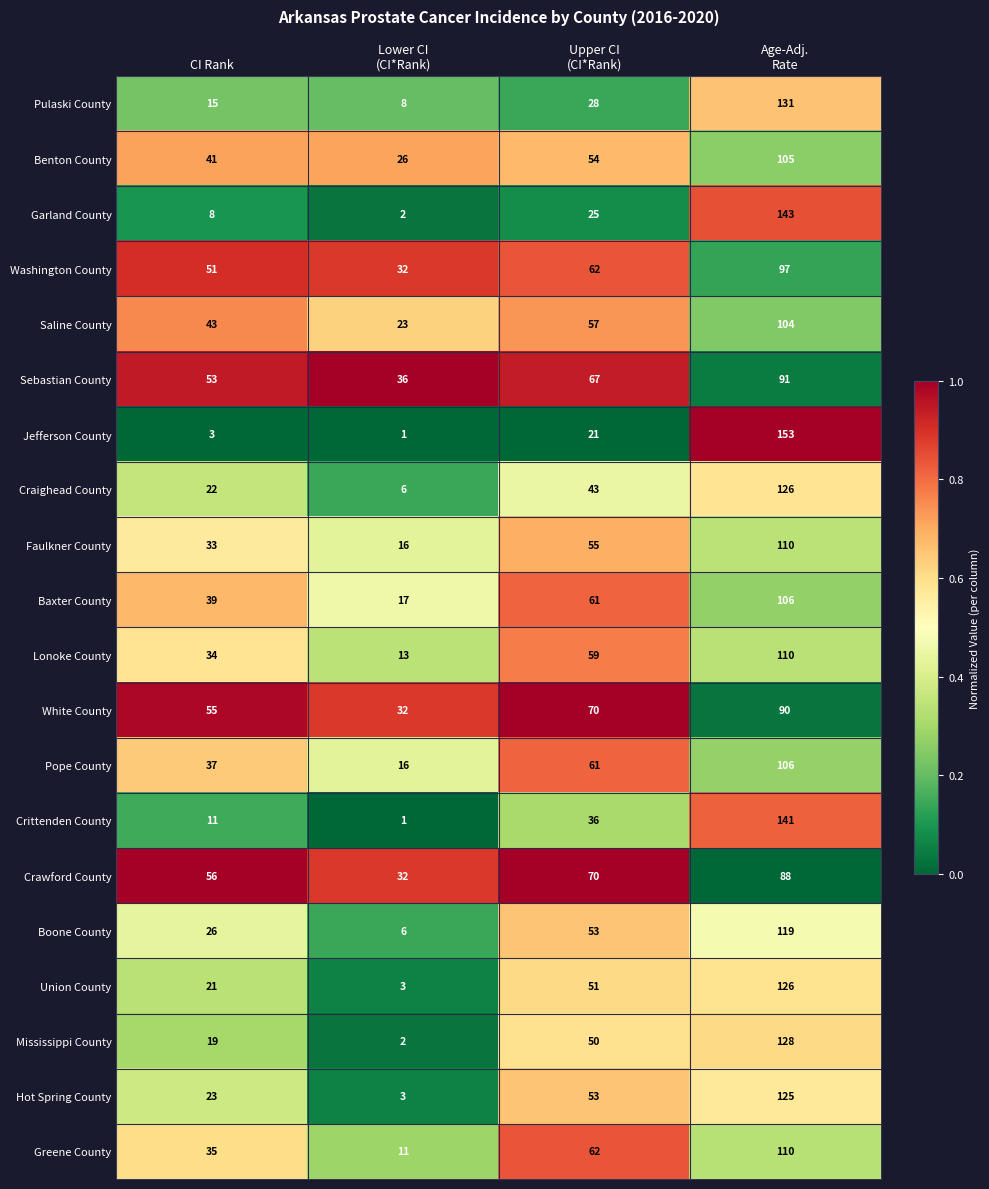

At how many categories does at least one series exceed 39?

3